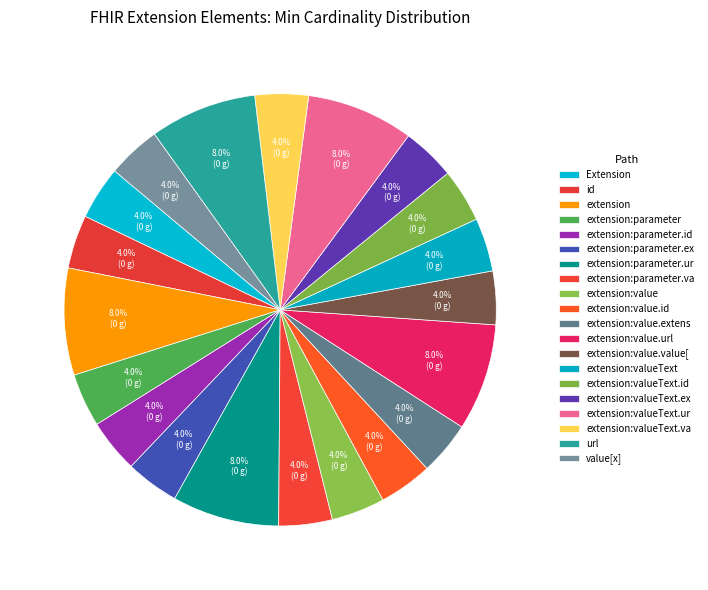

Which category has the smallest portion of the pie?

Extension